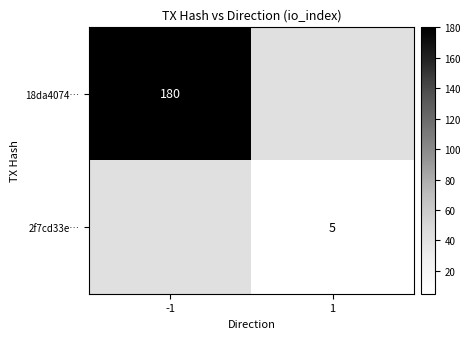

Which has a higher value, 1 or -1?

-1